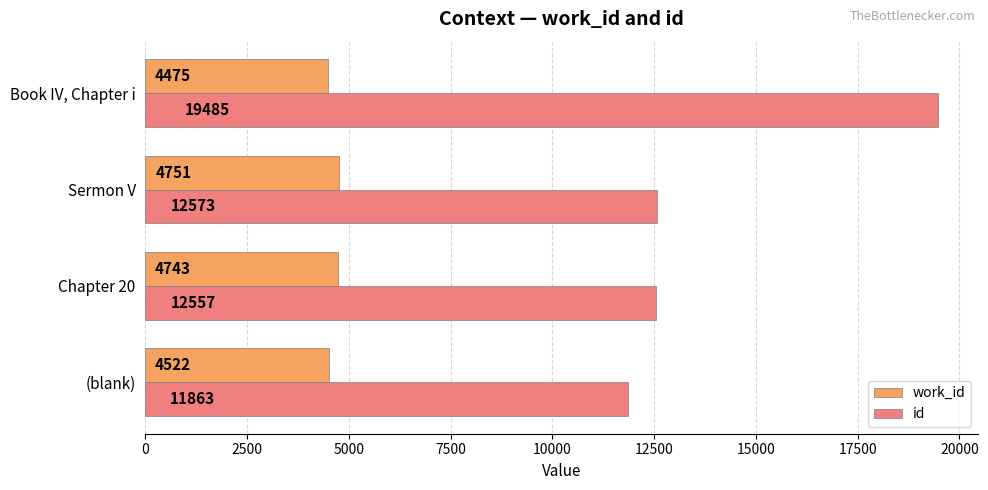

The value of id at Sermon V is 3263. True or false?

False